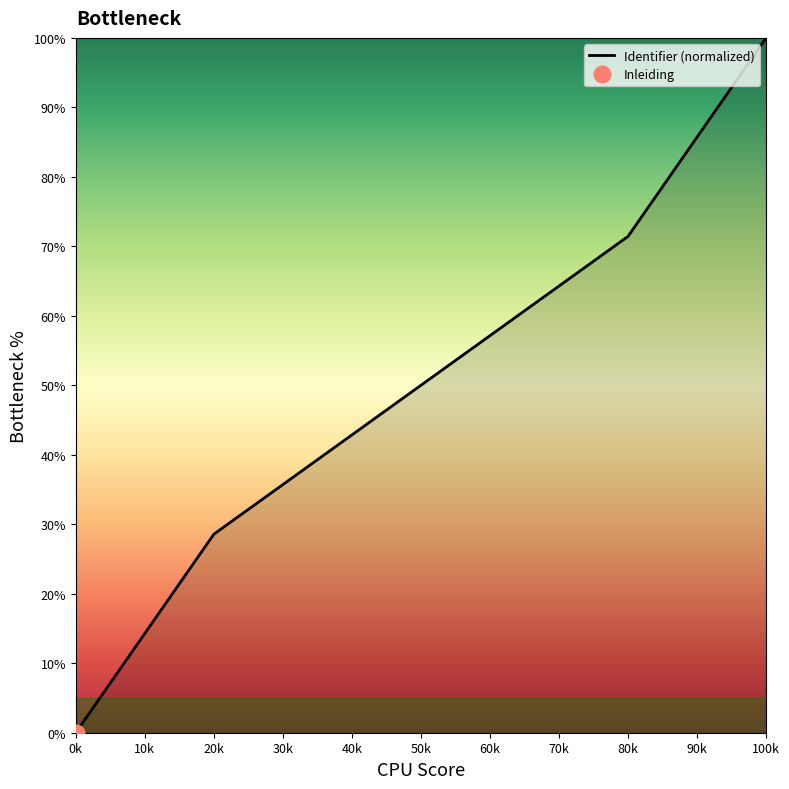

How many lines are shown in the chart?

1